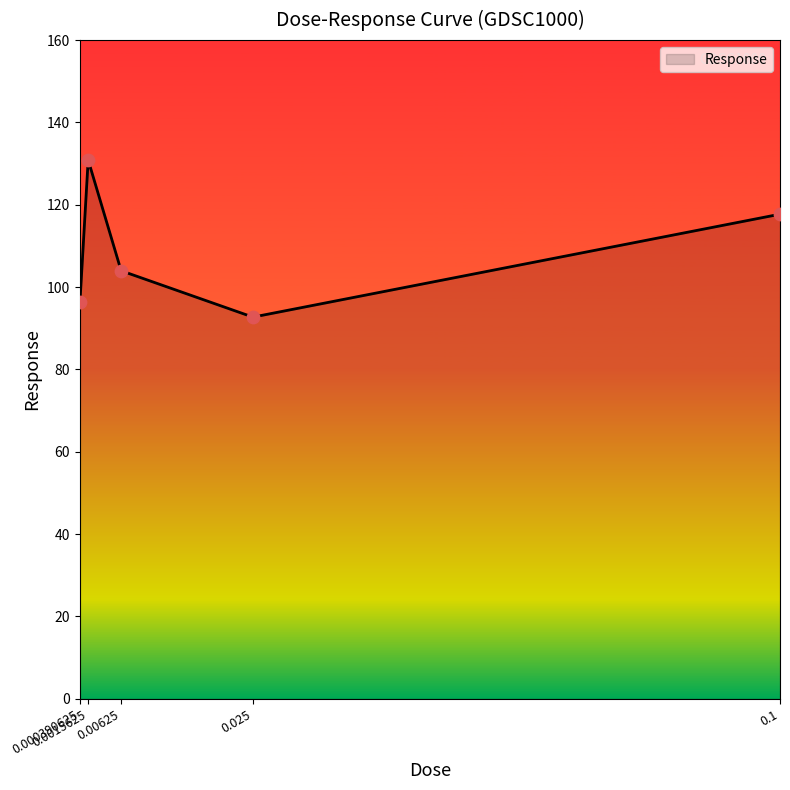

What is the change in value from 0.0015625 to 0.00625?

-26.9